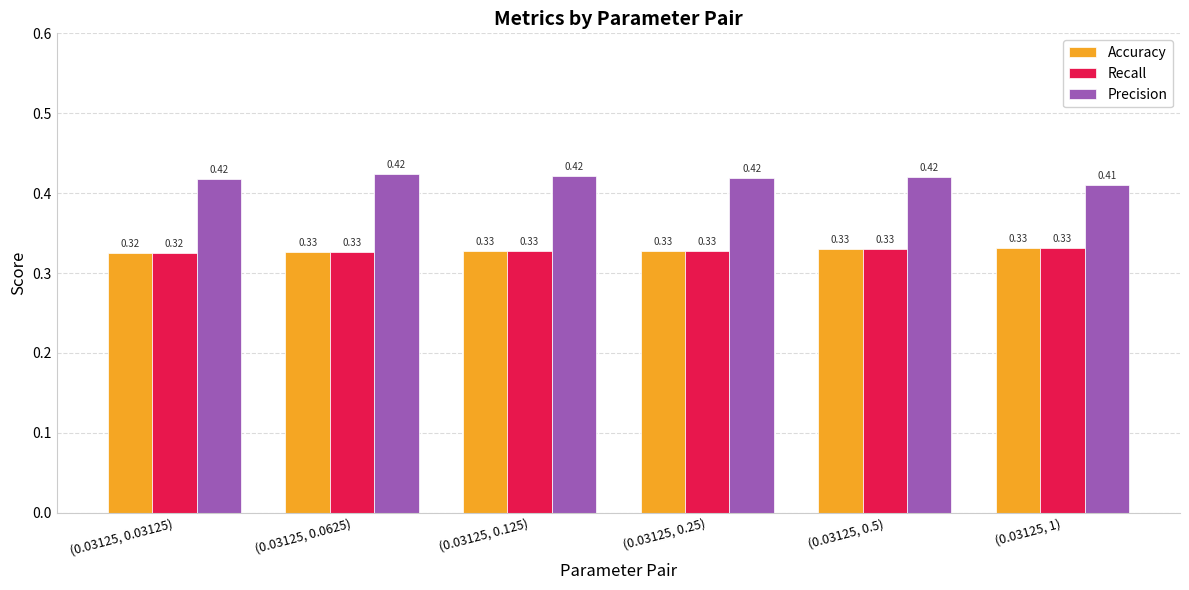

How many data points does each series have?

6